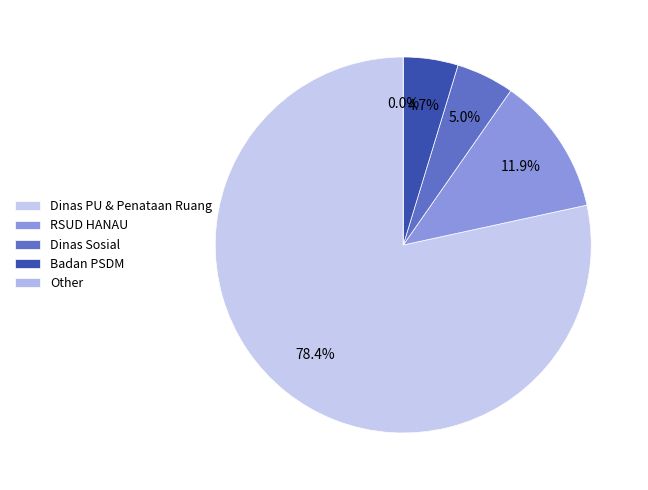

Is it true that 13 is 16% of the pie?

False